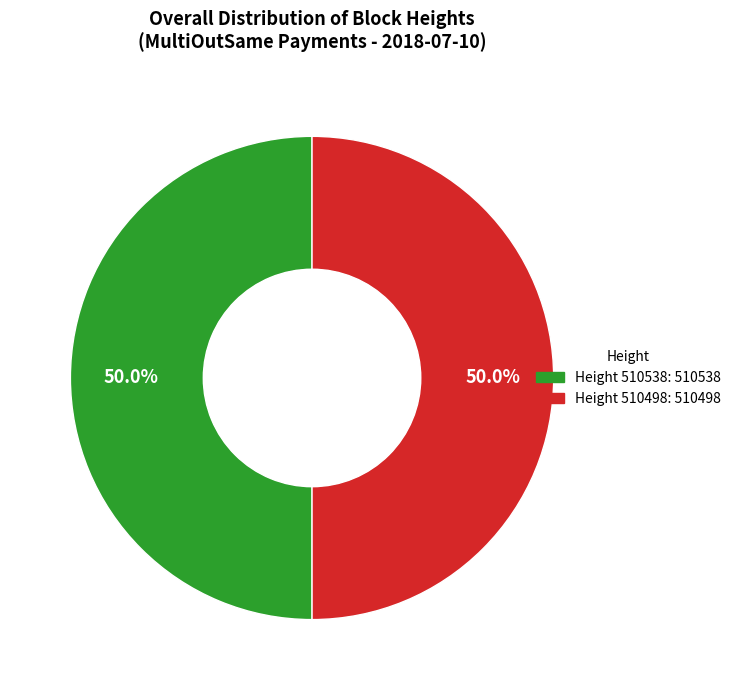

Rank the categories by value from highest to lowest.

510538, 510498